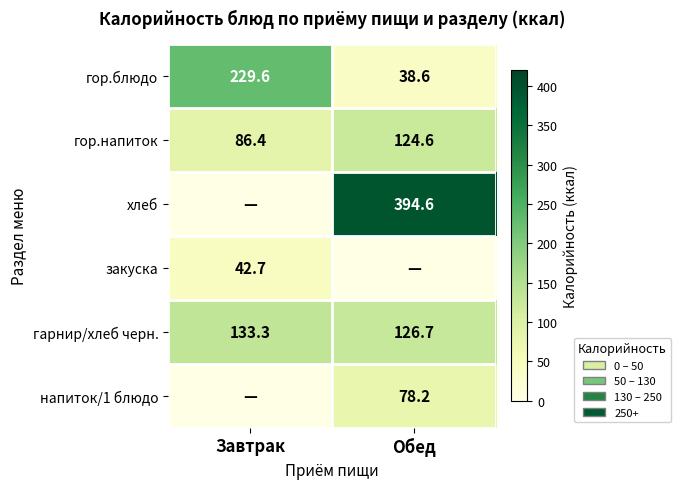

What is the difference between the maximum and minimum values in the гарнир/хлеб черн. series?

6.6